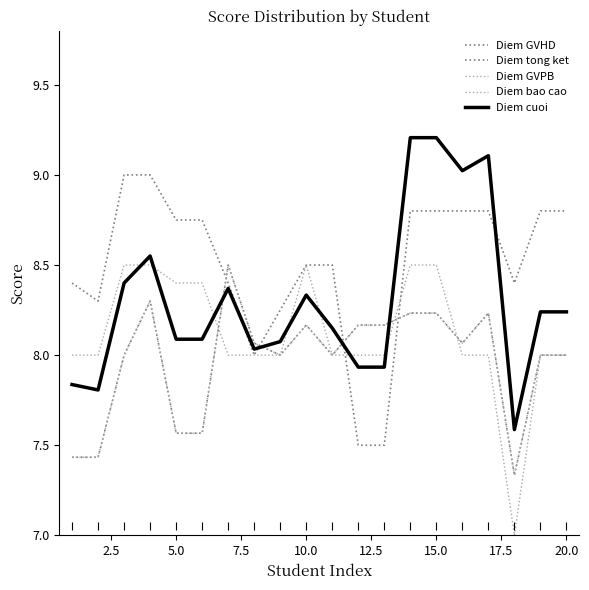

Does the chart display data point markers on the line(s)?

No